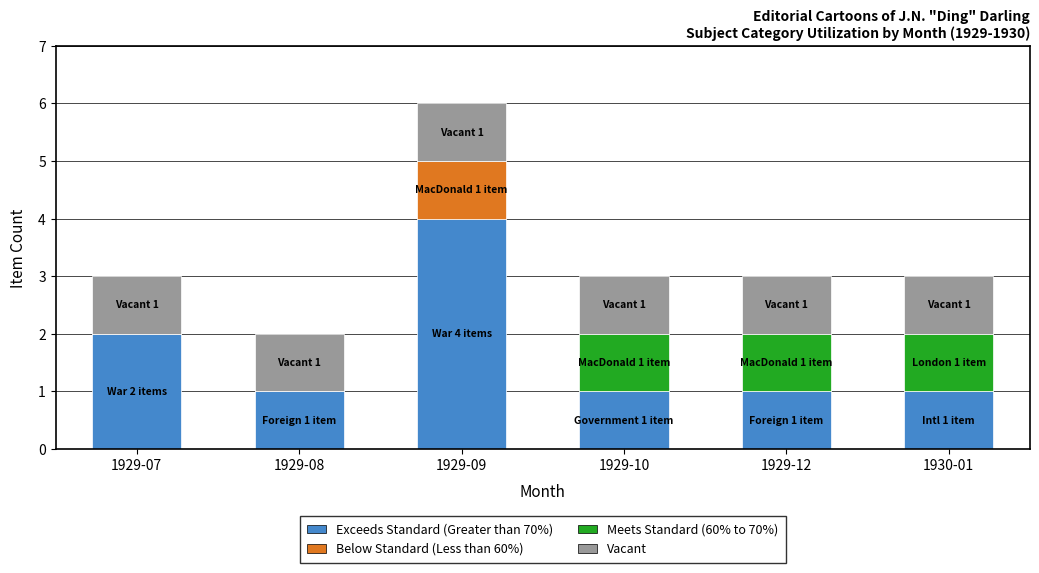

What is the sum of the Exceeds Standard (Greater than 70%) values at 1929-09 and 1930-01?

5